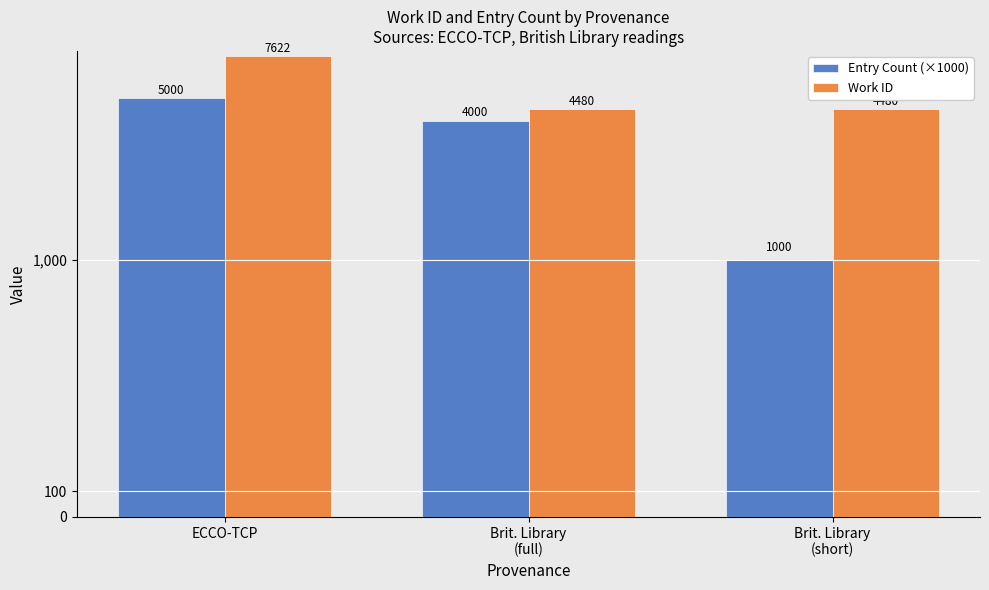

How many bars are there in total?

6